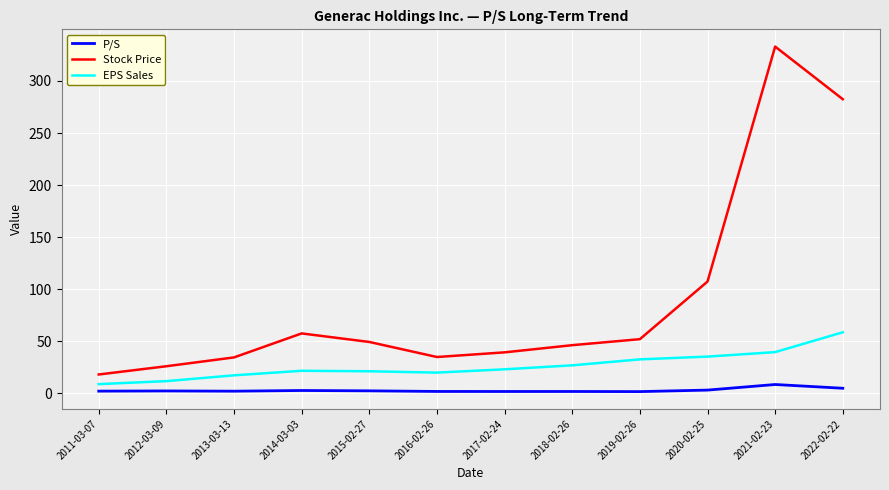

What is the sum of all Stock Price values?

1080.3